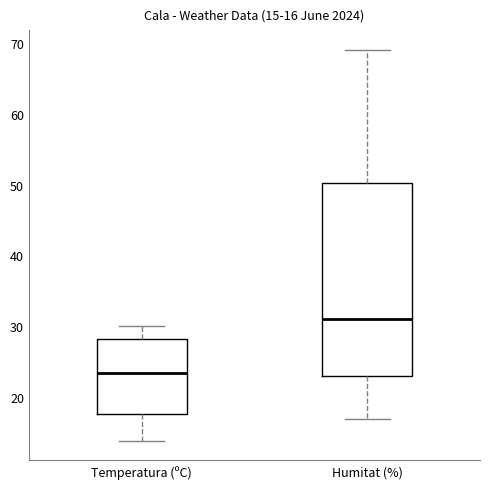

Comparing the boxes themselves (not the whiskers), which one is the tallest?

Humitat (%)